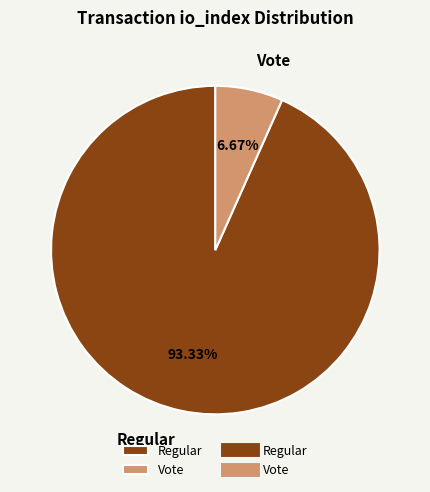

Is there a majority slice in this chart?

Yes